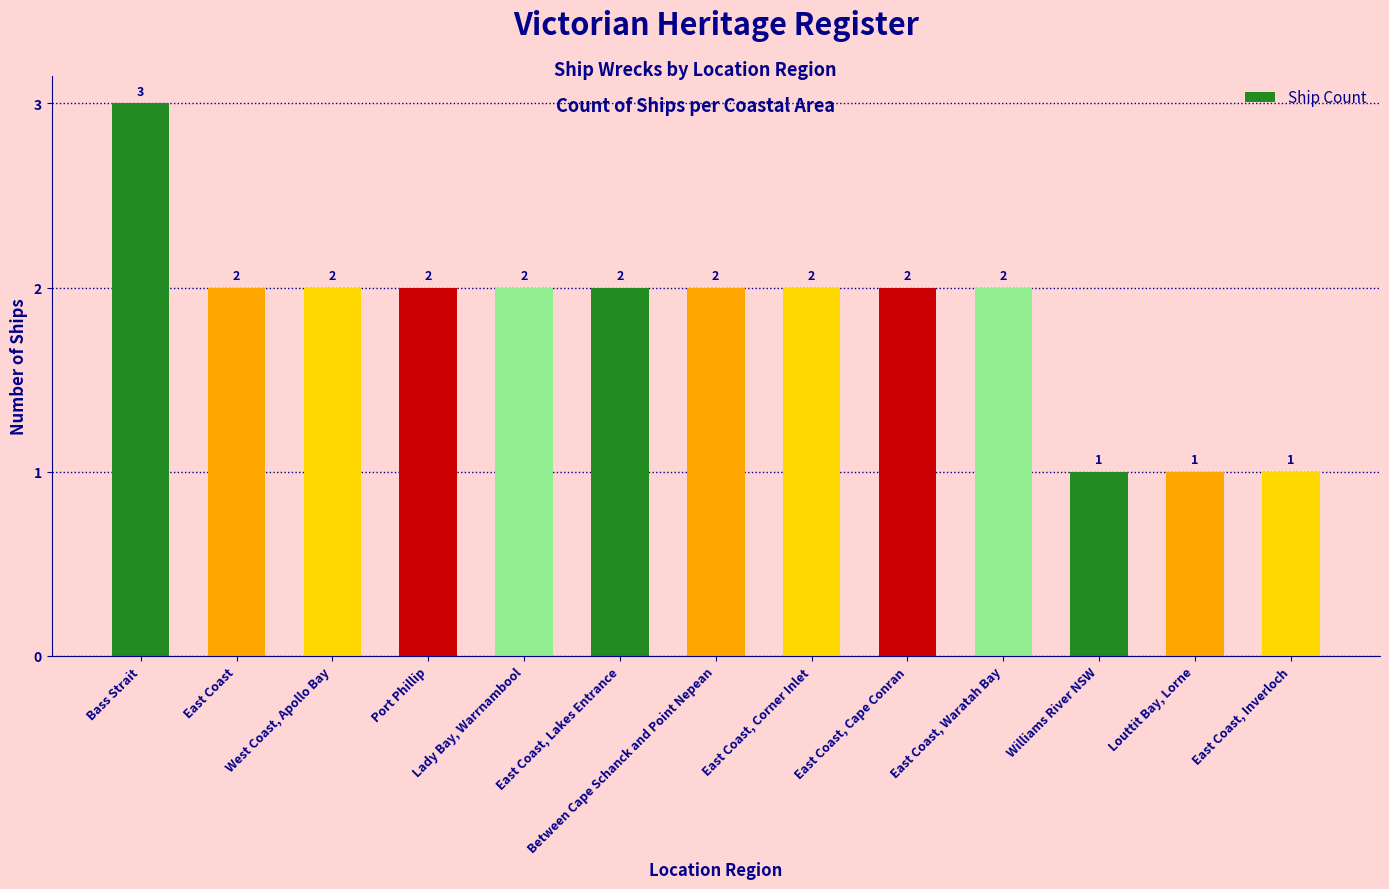

True or false: the data shows 2 at East Coast, Cape Conran.

True